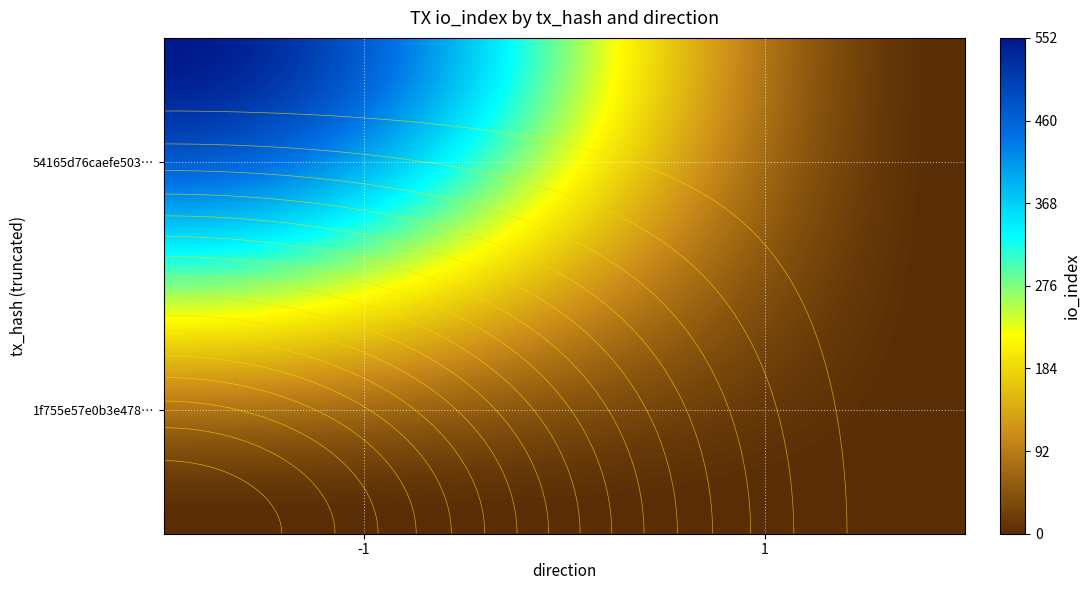

What is the greatest value displayed?

552